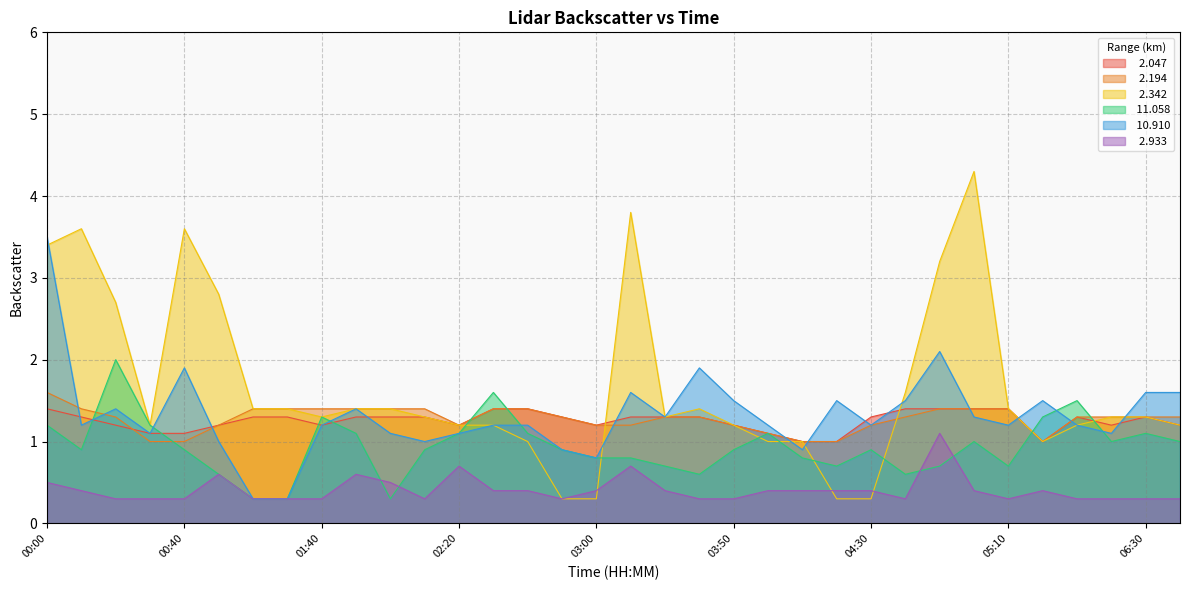

List the series in order of their peak value, lowest first.

  2.933,   2.047,   2.194,  11.058,  10.910,   2.342